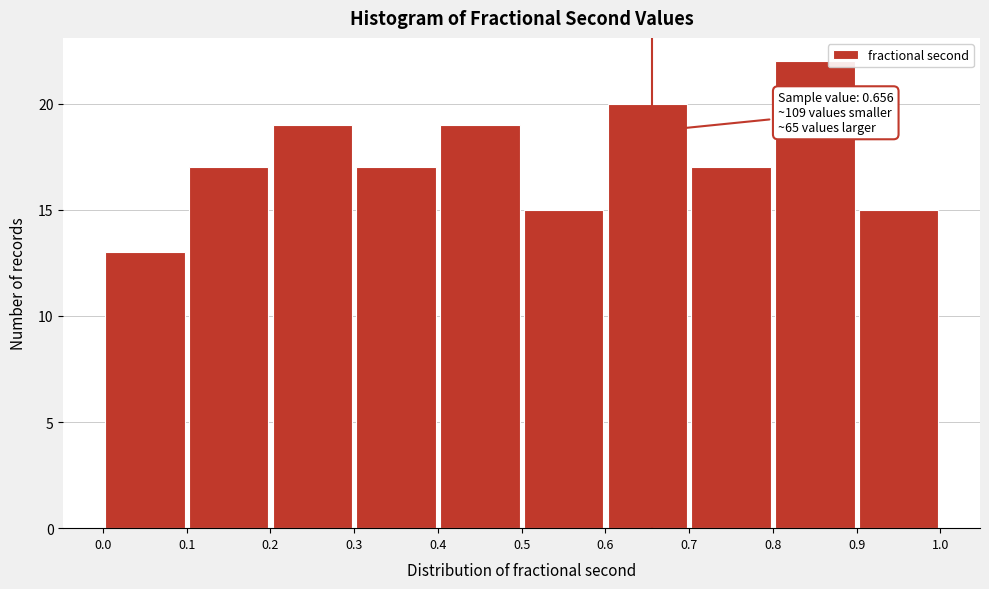

Which range on the x-axis has the tallest bar?

0.8 to 0.9